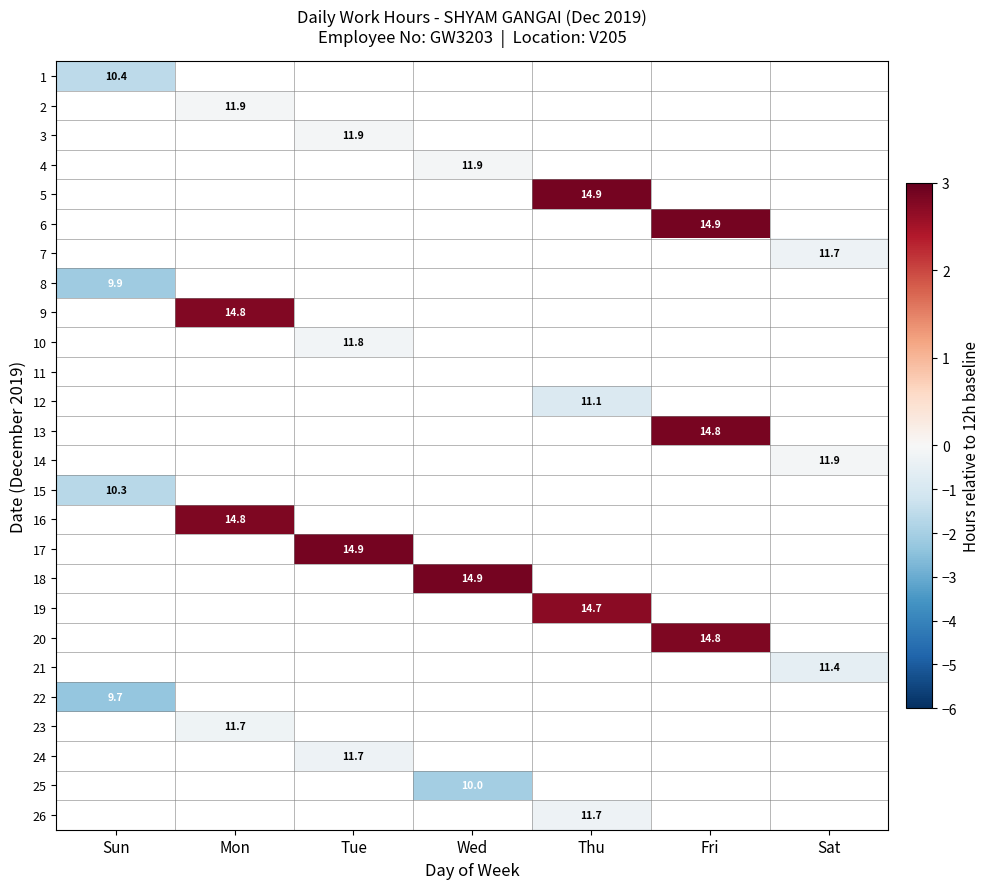

List the labels in order of 23 value, largest first.

Sun, Mon, Tue, Wed, Thu, Fri, Sat